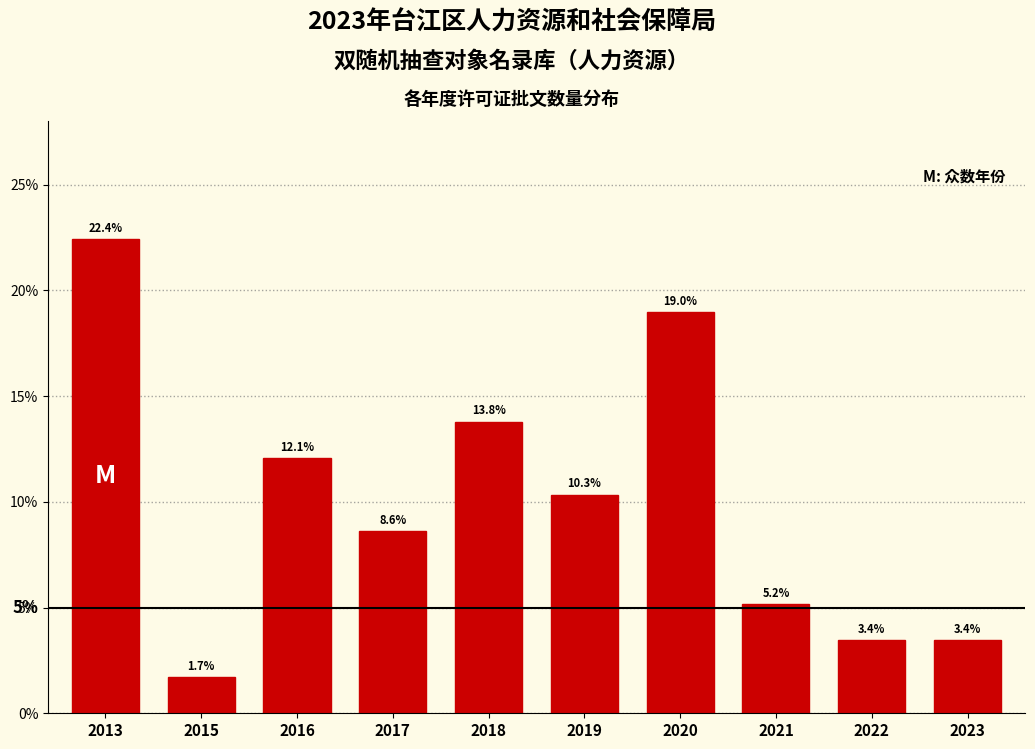

Reading left to right, what are all the values shown in this chart?

22.4	1.7	12.1	8.6	13.8	10.3	19.0	5.2	3.4	3.4